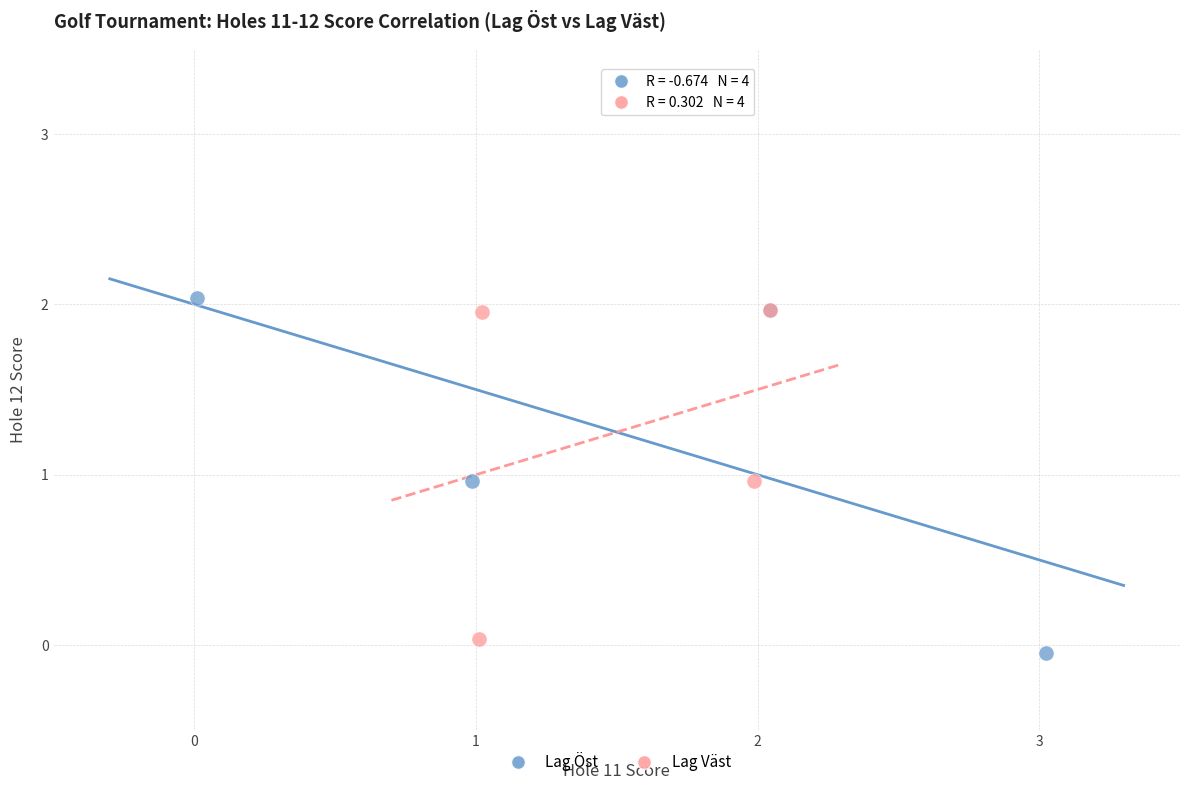

What are all the series names shown in the legend?

Lag Öst, Lag Väst